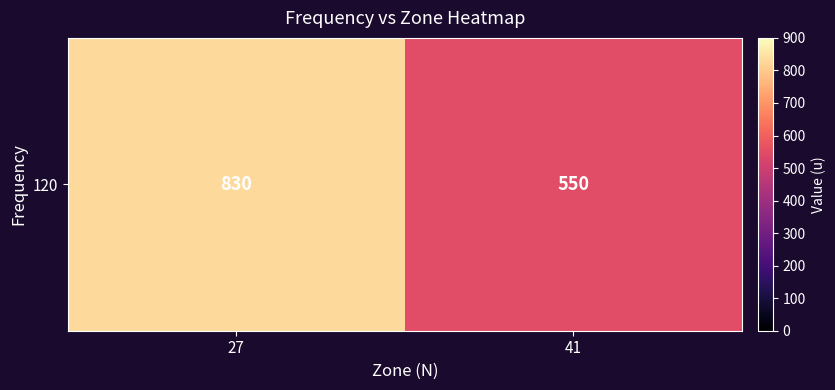

Is it true that the value at 27 is 830?

True